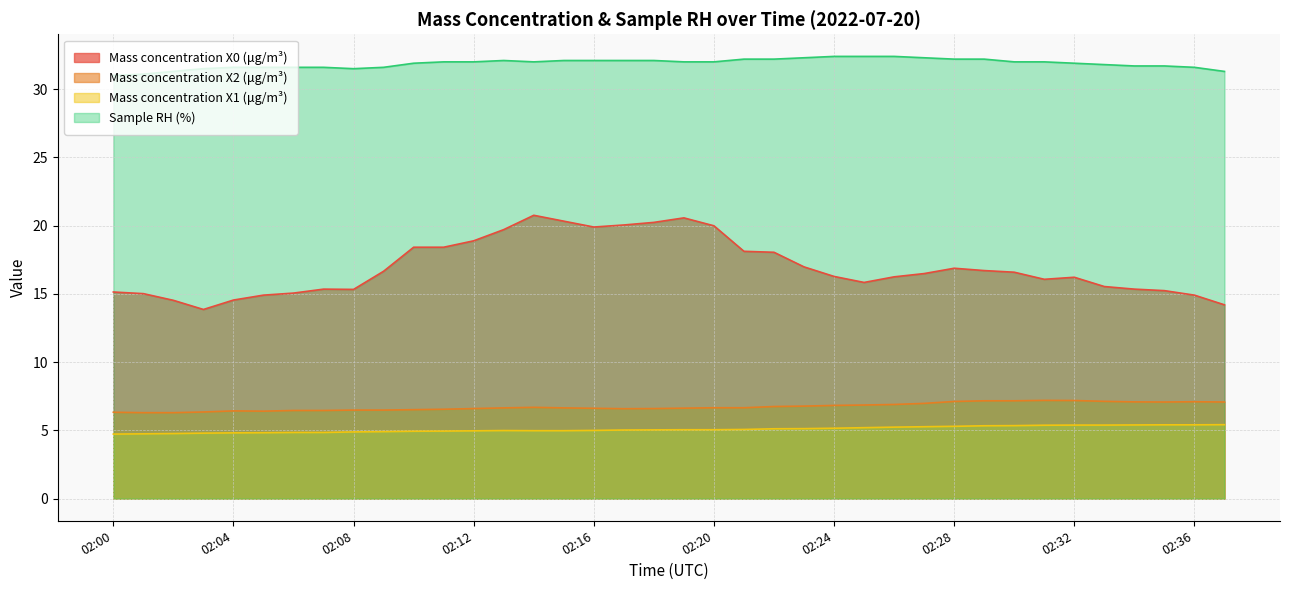

At which label does Mass concentration X1 (μg/m³) first exceed 5?

02:17